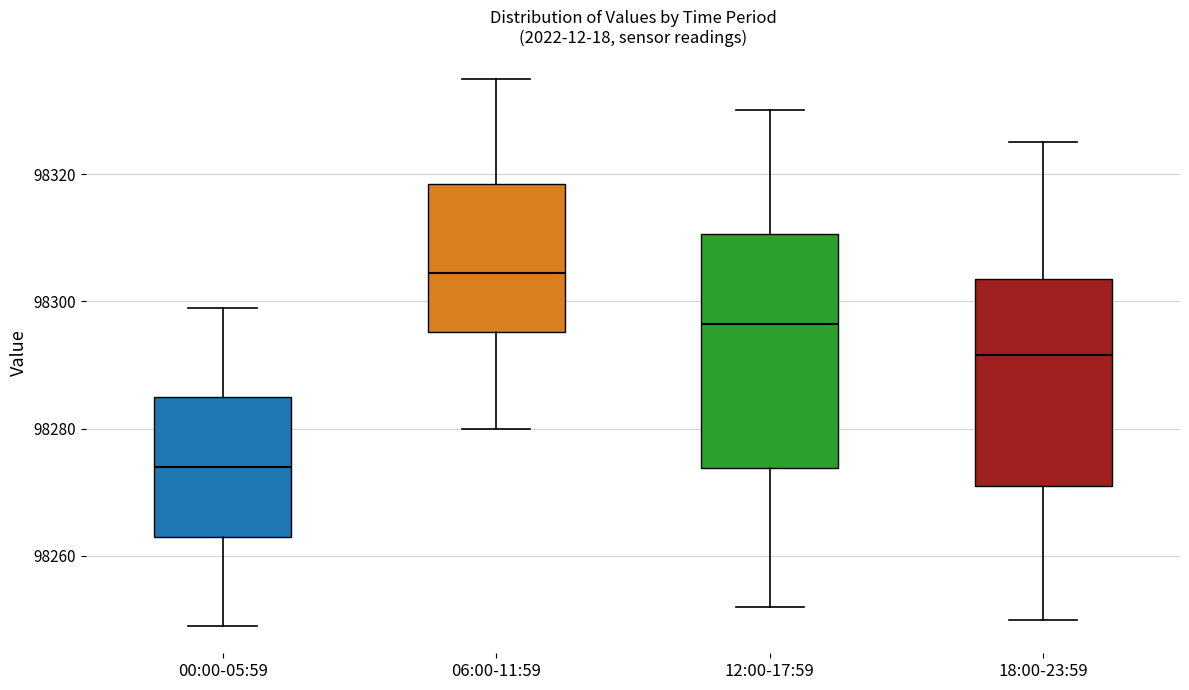

Reading left to right, transcribe this box plot: for each box, give where its median line is, the range the box spans, and where its two whiskers end, as read against the y-axis. The values are not printed on the chart, so give them approximately, as read against the axis.

00:00-05:59: median 98274, box 98264 to 98286, whiskers 98250 to 98300
06:00-11:59: median 98304, box 98296 to 98318, whiskers 98280 to 98336
12:00-17:59: median 98296, box 98274 to 98310, whiskers 98252 to 98330
18:00-23:59: median 98292, box 98272 to 98304, whiskers 98250 to 98326